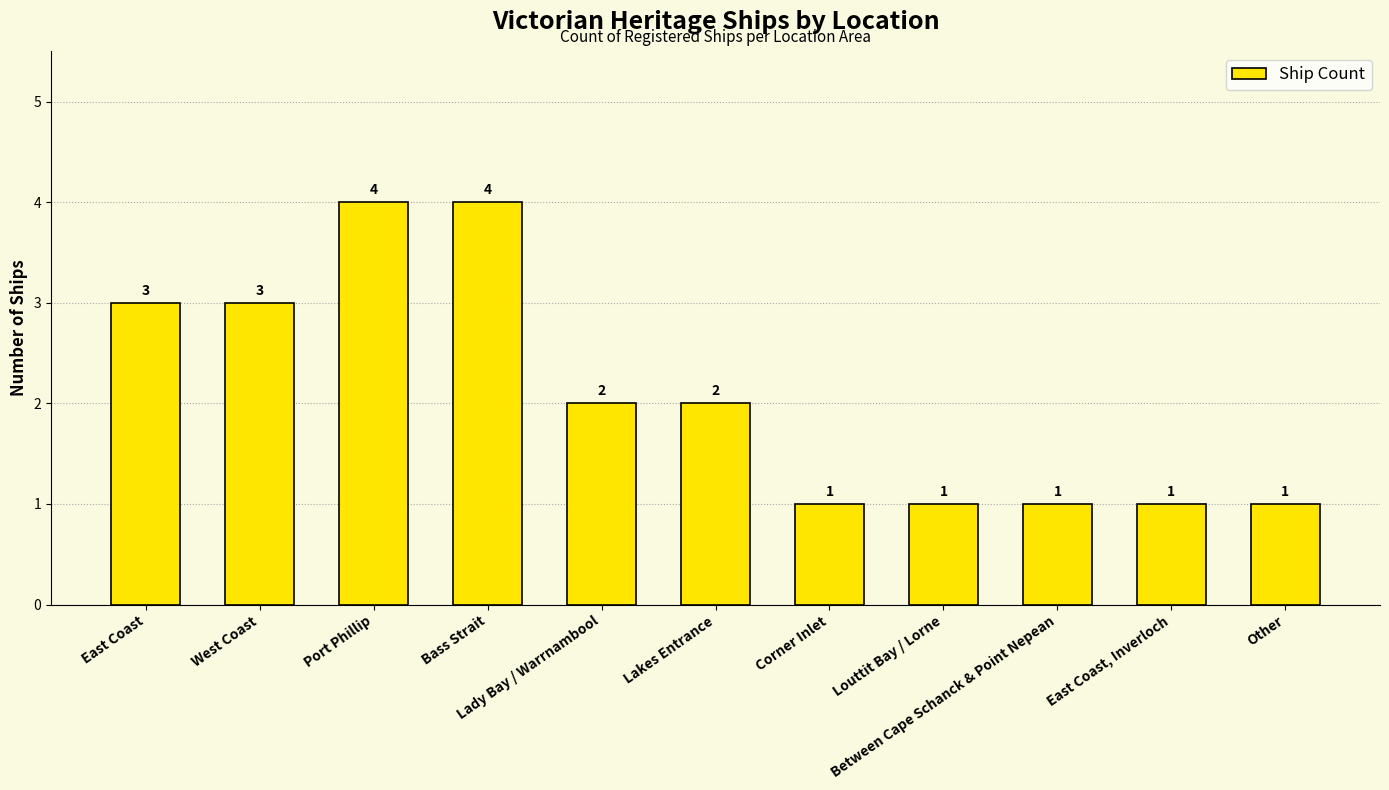

How many values are between 1 and 3?

9